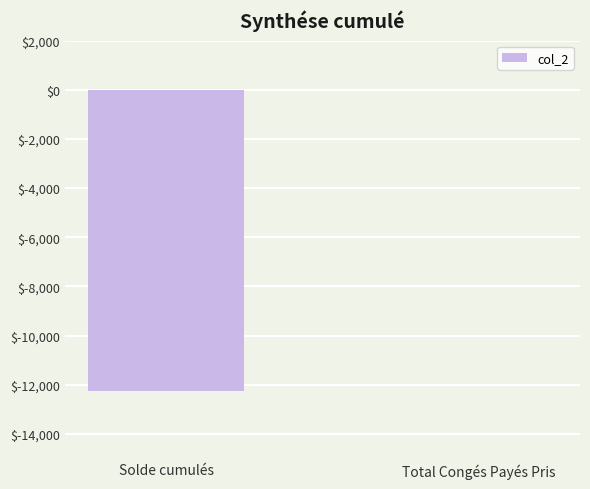

What is the sum of the values at Solde cumulés and Total Congés Payés Pris?

-12262.2